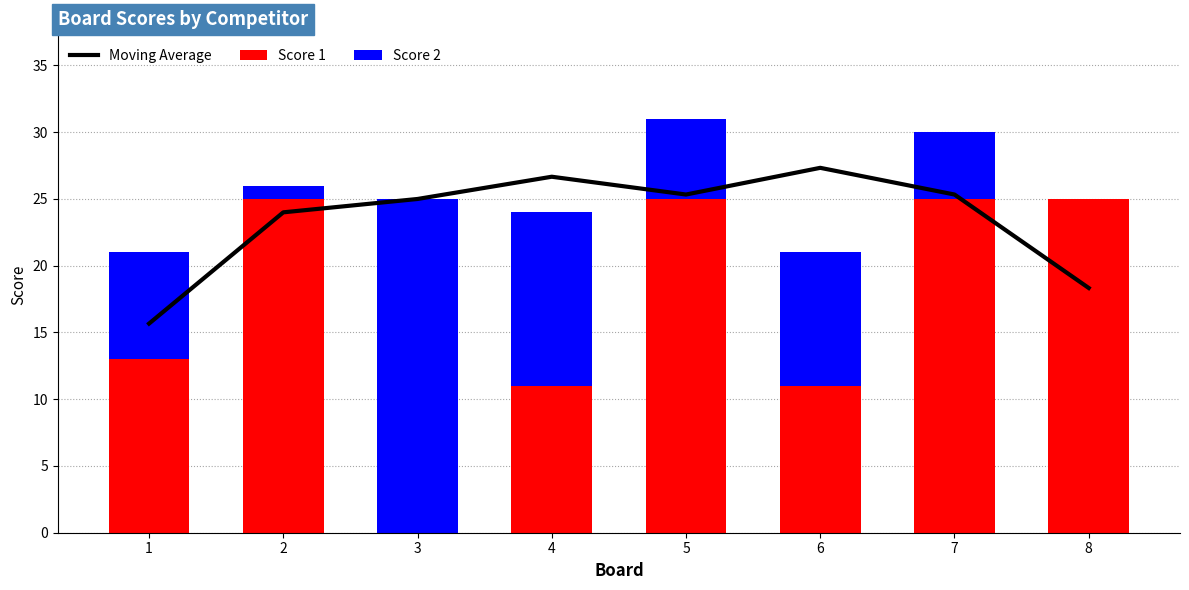

What is the spread (max minus min) of values at 7?

20.3